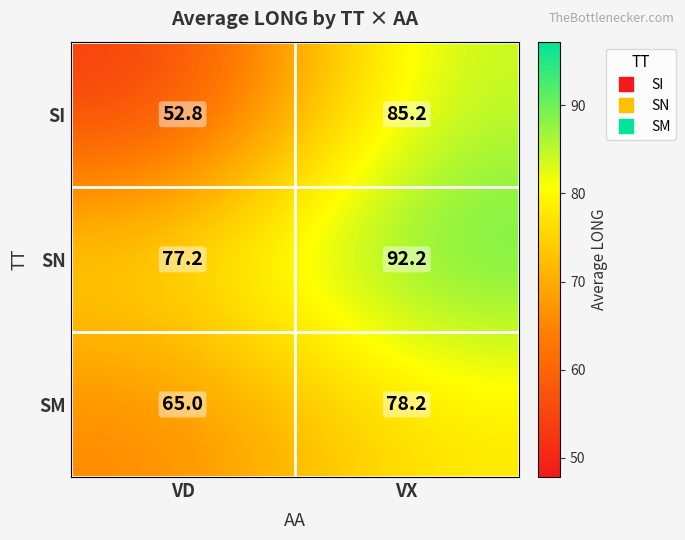

Rank the series at VX from lowest to highest value.

SM, SI, SN